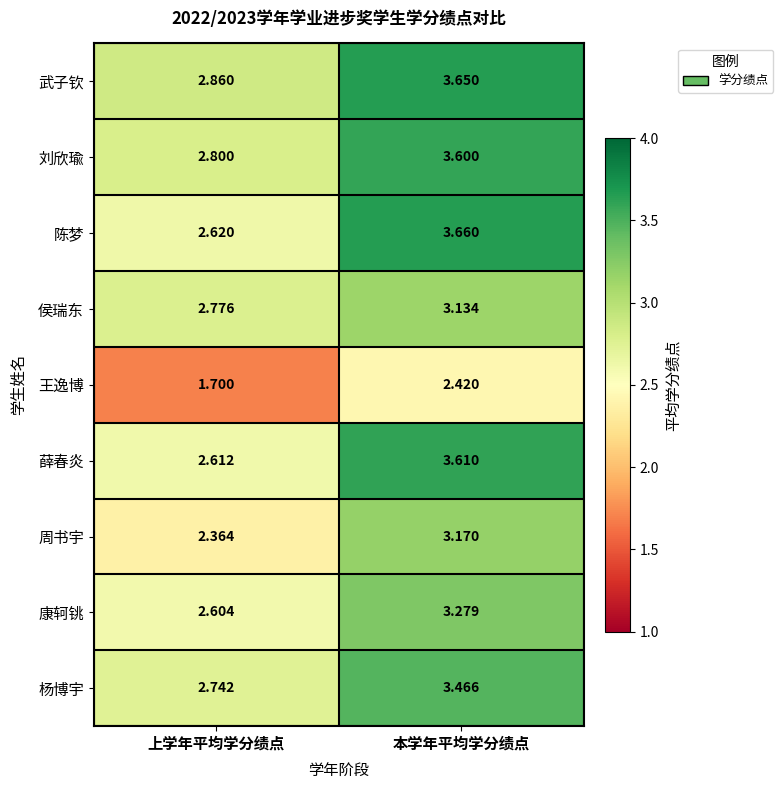

Which series changed the most between 上学年平均学分绩点 and 本学年平均学分绩点?

陈梦